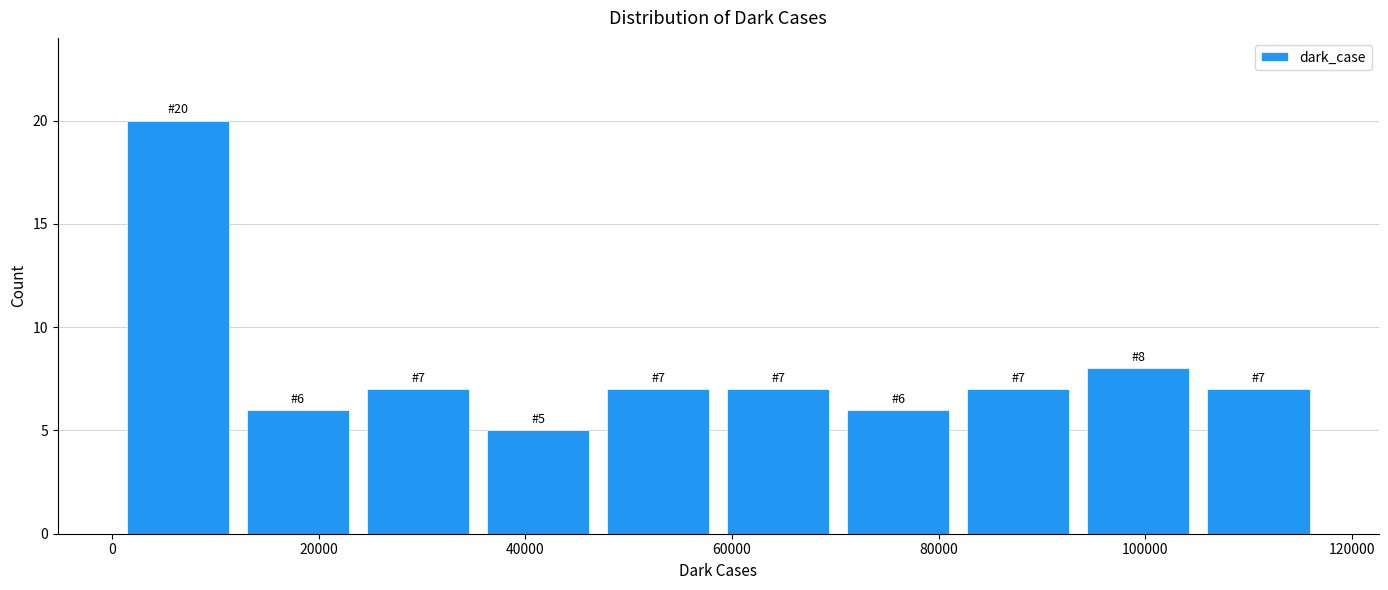

Which range on the x-axis has the tallest bar?

0 to 12000